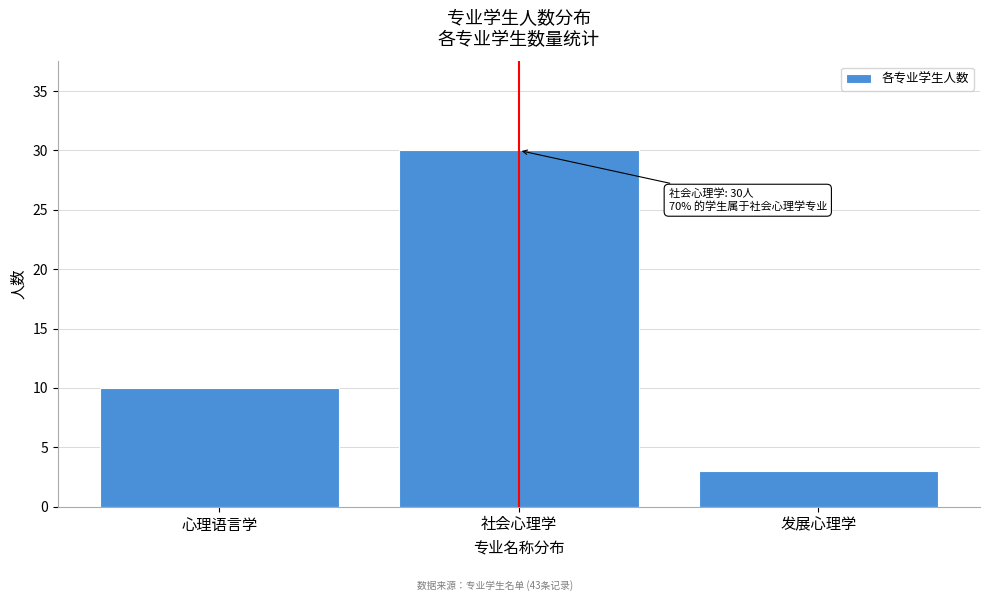

Reading left to right, what are all the values shown in this chart?

10	30	3